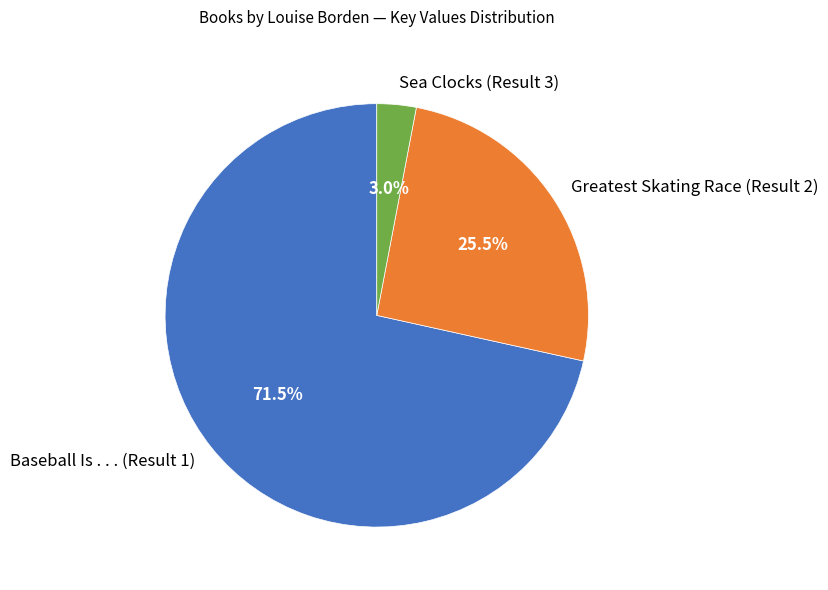

Which has a higher value, Baseball Is . . . (Result 1) or Sea Clocks (Result 3)?

Baseball Is . . . (Result 1)